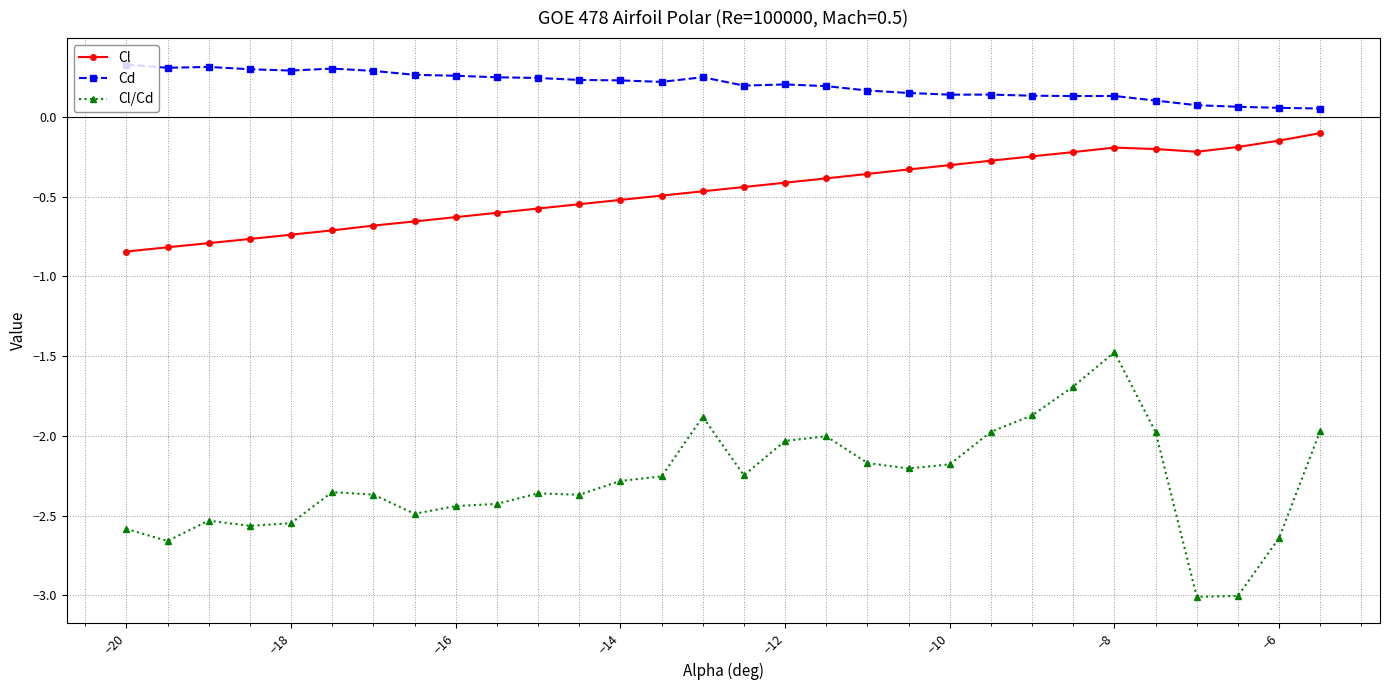

Which series has the largest total across all categories?

Cd